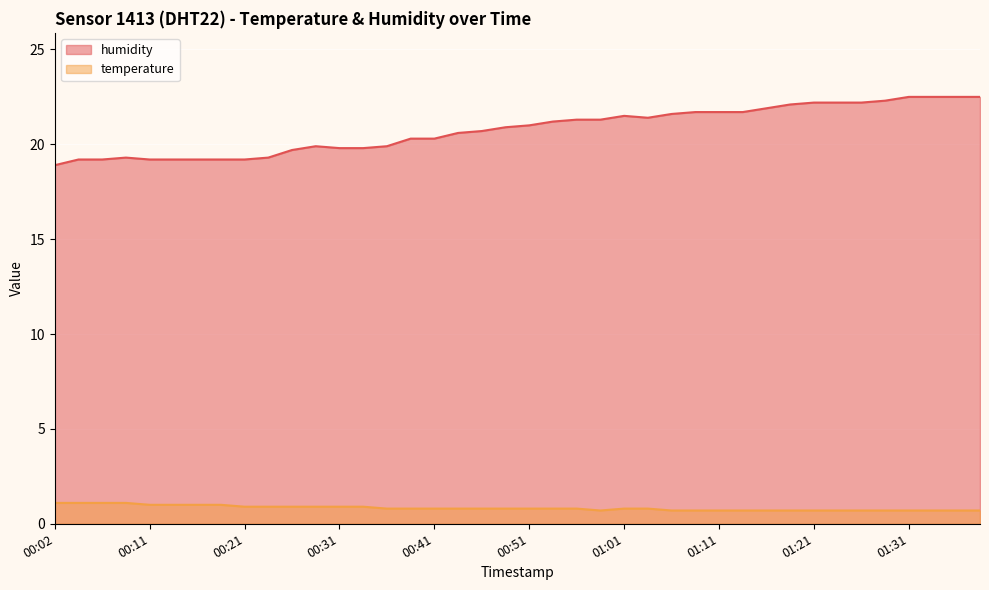

Reading right to left, transcribe all the data shown in this chart.

humidity: 01:38=22.5	01:36=22.5	01:33=22.5	01:31=22.5	01:28=22.3	01:26=22.2	01:23=22.2	01:21=22.2	01:18=22.1	01:16=21.9	01:13=21.7	01:11=21.7	01:08=21.7	01:06=21.6	01:03=21.4	01:01=21.5	00:58=21.3	00:56=21.3	00:53=21.2	00:51=21.0	00:48=20.9	00:46=20.7	00:43=20.6	00:41=20.3	00:38=20.3	00:36=19.9	00:33=19.8	00:31=19.8	00:28=19.9	00:26=19.7	00:24=19.3	00:21=19.2	00:19=19.2	00:16=19.2	00:14=19.2	00:11=19.2	00:09=19.3	00:06=19.2	00:04=19.2	00:02=18.9
temperature: 01:38=0.7	01:36=0.7	01:33=0.7	01:31=0.7	01:28=0.7	01:26=0.7	01:23=0.7	01:21=0.7	01:18=0.7	01:16=0.7	01:13=0.7	01:11=0.7	01:08=0.7	01:06=0.7	01:03=0.8	01:01=0.8	00:58=0.7	00:56=0.8	00:53=0.8	00:51=0.8	00:48=0.8	00:46=0.8	00:43=0.8	00:41=0.8	00:38=0.8	00:36=0.8	00:33=0.9	00:31=0.9	00:28=0.9	00:26=0.9	00:24=0.9	00:21=0.9	00:19=1.0	00:16=1.0	00:14=1.0	00:11=1.0	00:09=1.1	00:06=1.1	00:04=1.1	00:02=1.1